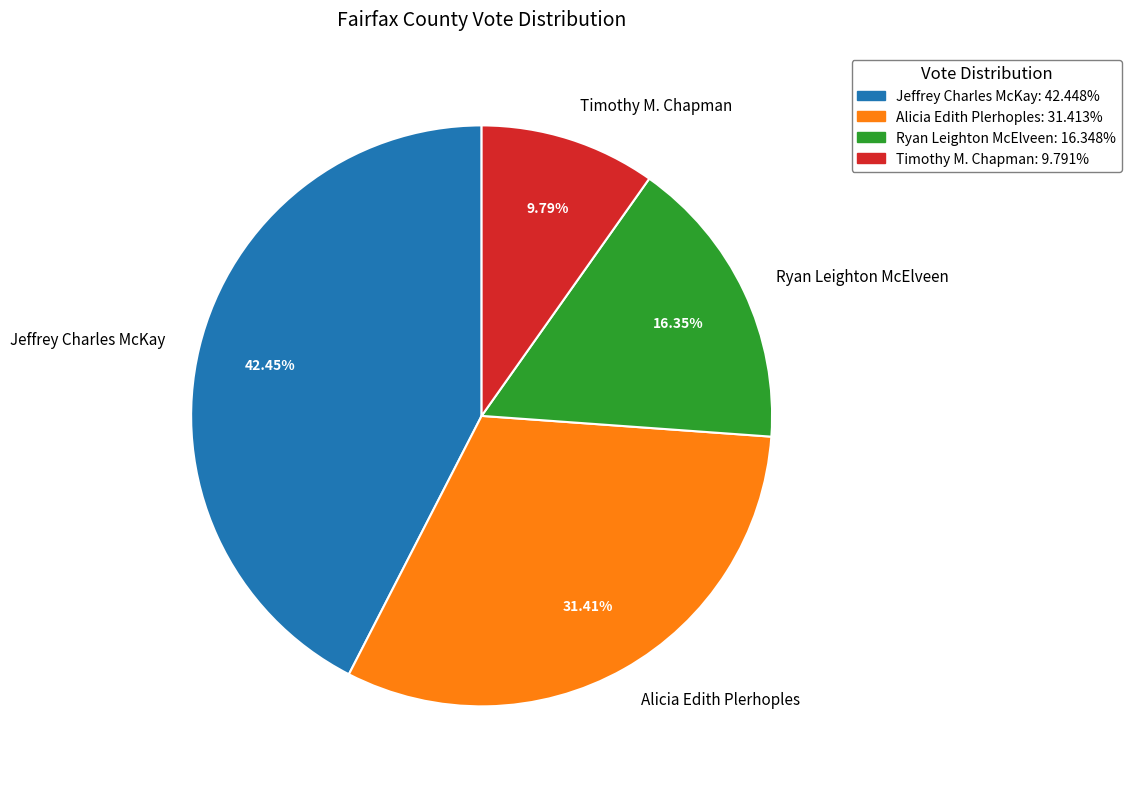

Rank the categories by value from highest to lowest.

Jeffrey Charles McKay, Alicia Edith Plerhoples, Ryan Leighton McElveen, Timothy M. Chapman